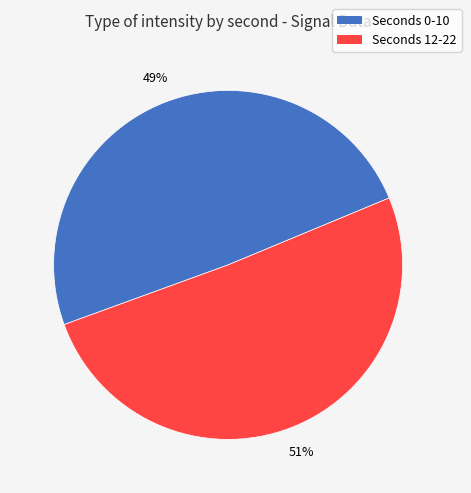

Do Seconds 0-10 and Seconds 12-22 together represent more than half of the pie?

Yes